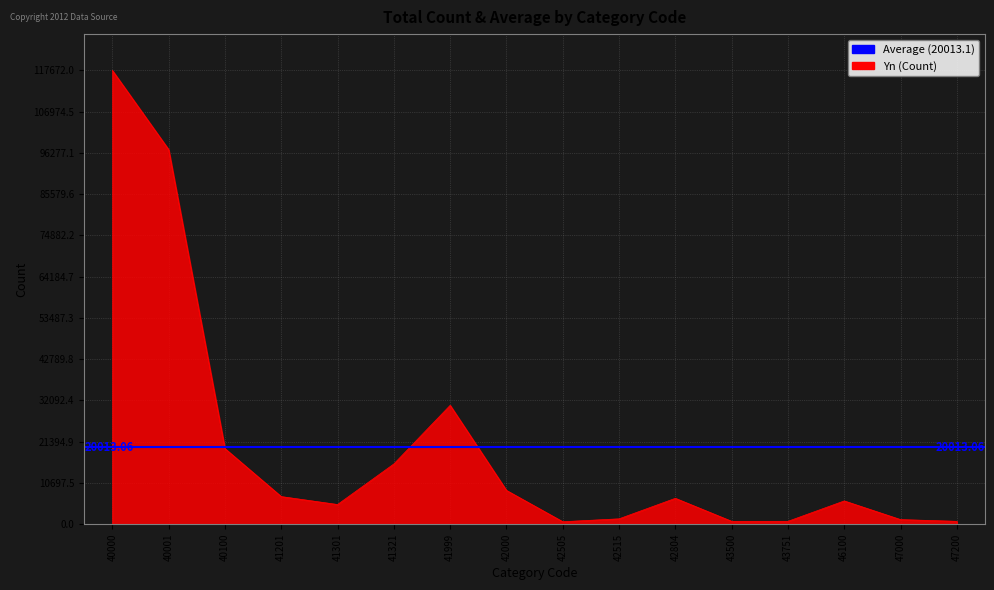

Does the chart have visible grid lines?

Yes